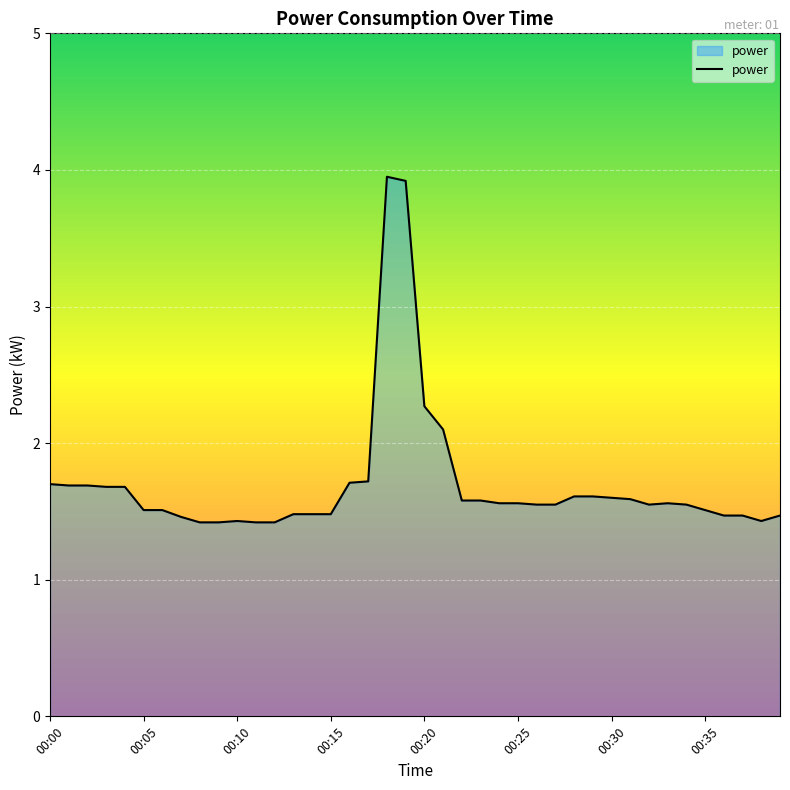

What is the average value?

1.7